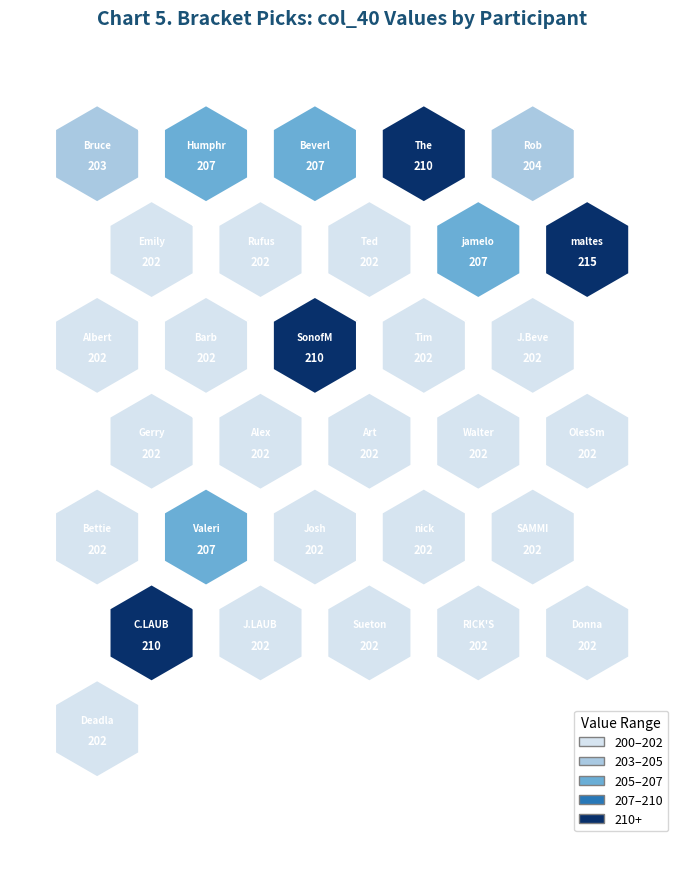

Rank the categories by value from highest to lowest.

malteseFalconess, The Boys, SonofMaineLobster, C.LAUB, Humphrey, Beverly Moon, jamelot, Valerie Patti, Rob Rozehnal, Bruce Moon, Emily Wurth, Rufus, Ted Morgan, Albert Wurth, Barb Wurth, Tim Morgan, J.Beverly Hobbs, Gerry Whitcomb, Alex Morgan, Art Dalglish, Walter Moretz, OlesSmolansky, BettieSmolansky, Josh DeVoe, nick smolansky, SAMMI, J.LAUB, Suetonius, RICK'S PICK'S, Donna Warmkessel, Deadlast Haller